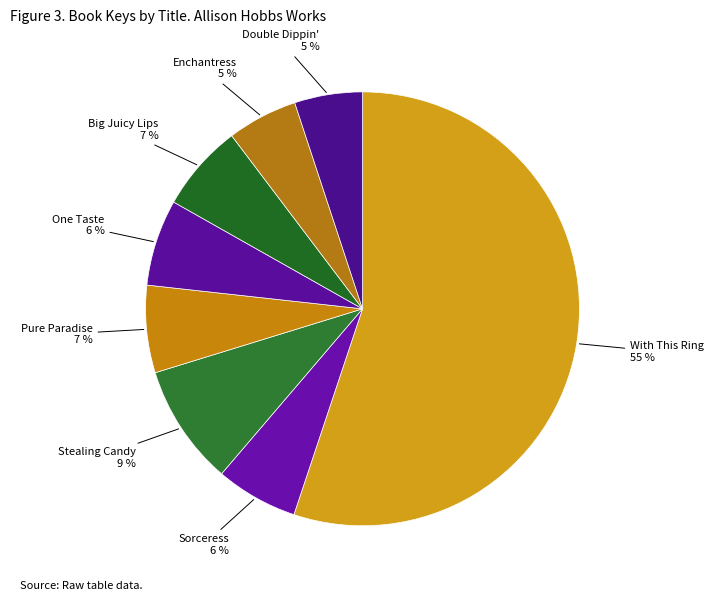

Is the sum of Enchantress and With This Ring greater than half?

Yes